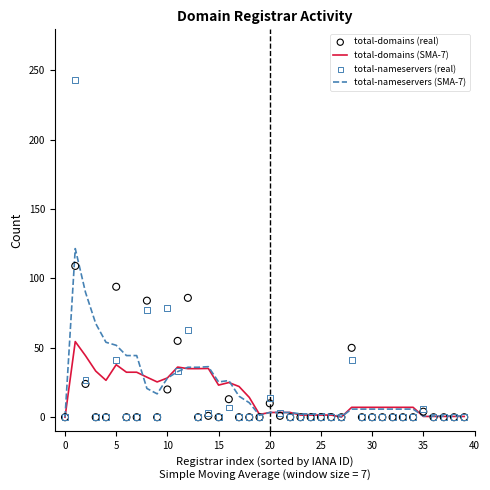

What is the total value across all series at 34?

13.0